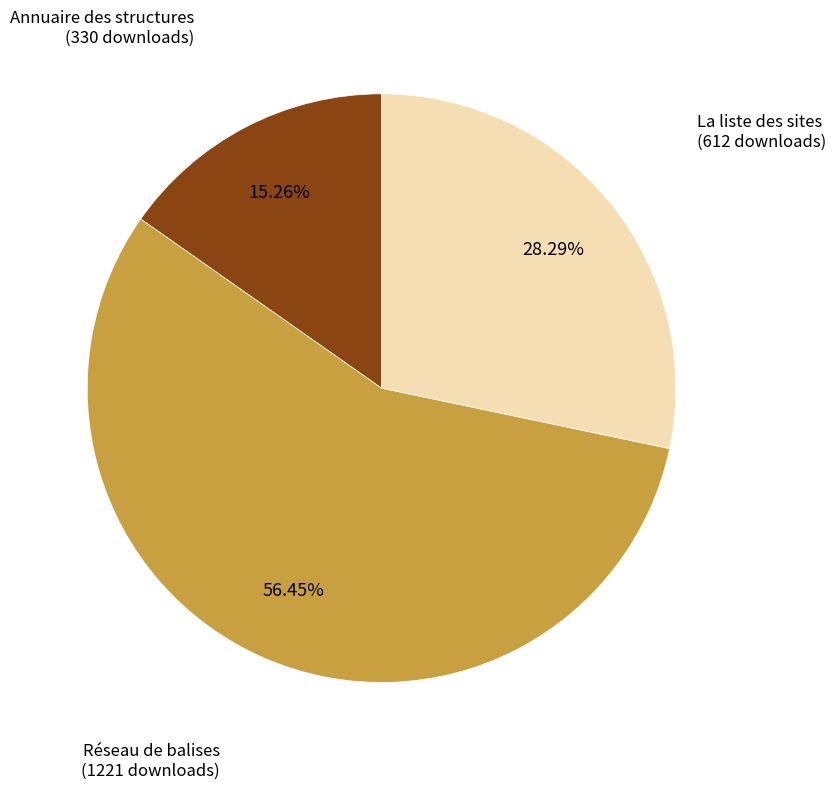

What is the smallest slice in the pie chart?

Annuaire des structures (330 downloads)